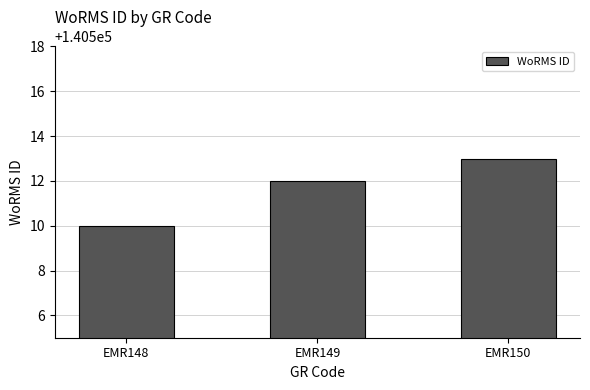

What is the maximum value shown in the chart?

140513